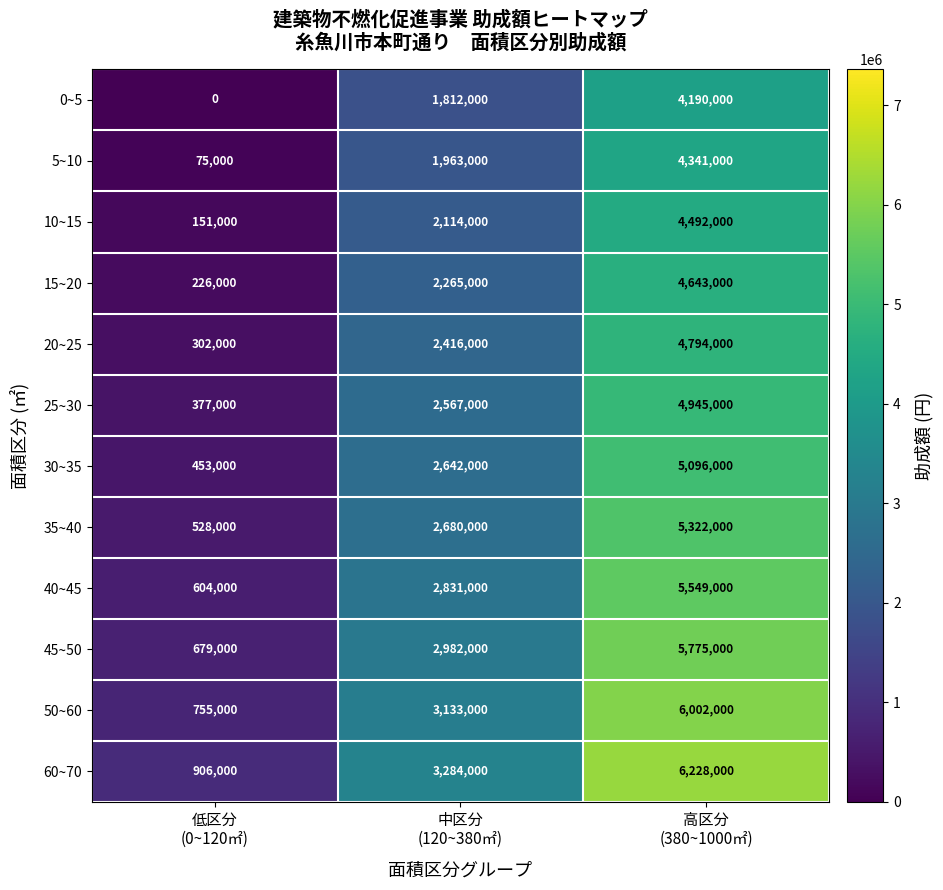

Count the 20~25 values in the range 302000 to 4794000.

3